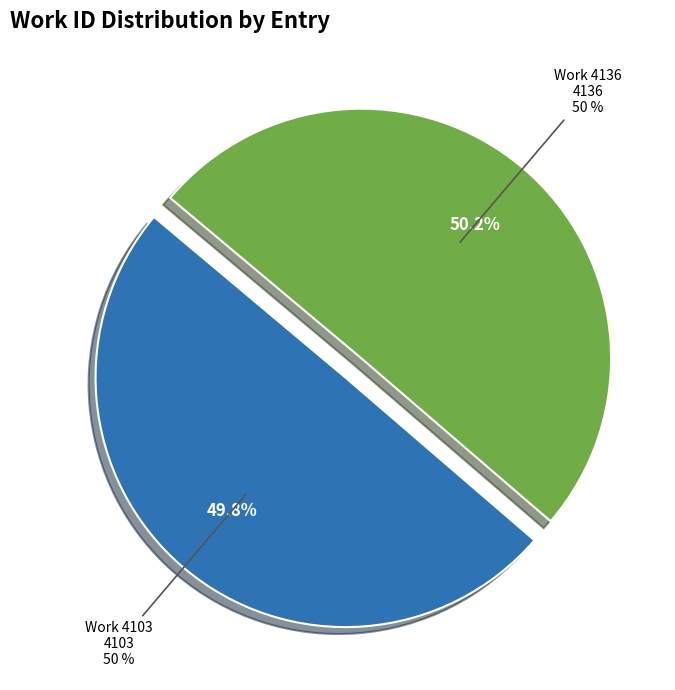

What is the ratio of the value at Work 4136 to the value at Work 4103?

1.0